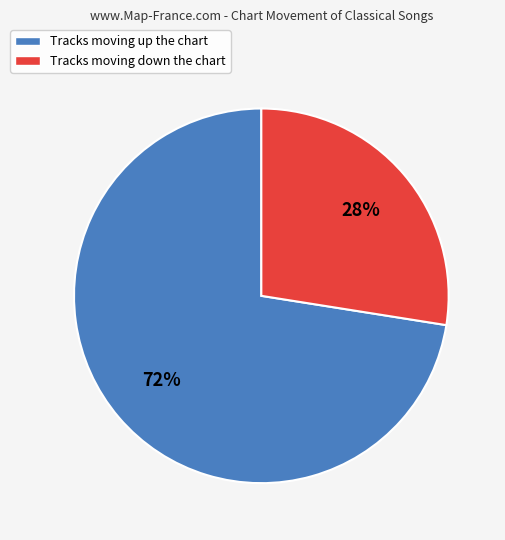

Is there any slice that represents more than half of the pie?

Yes